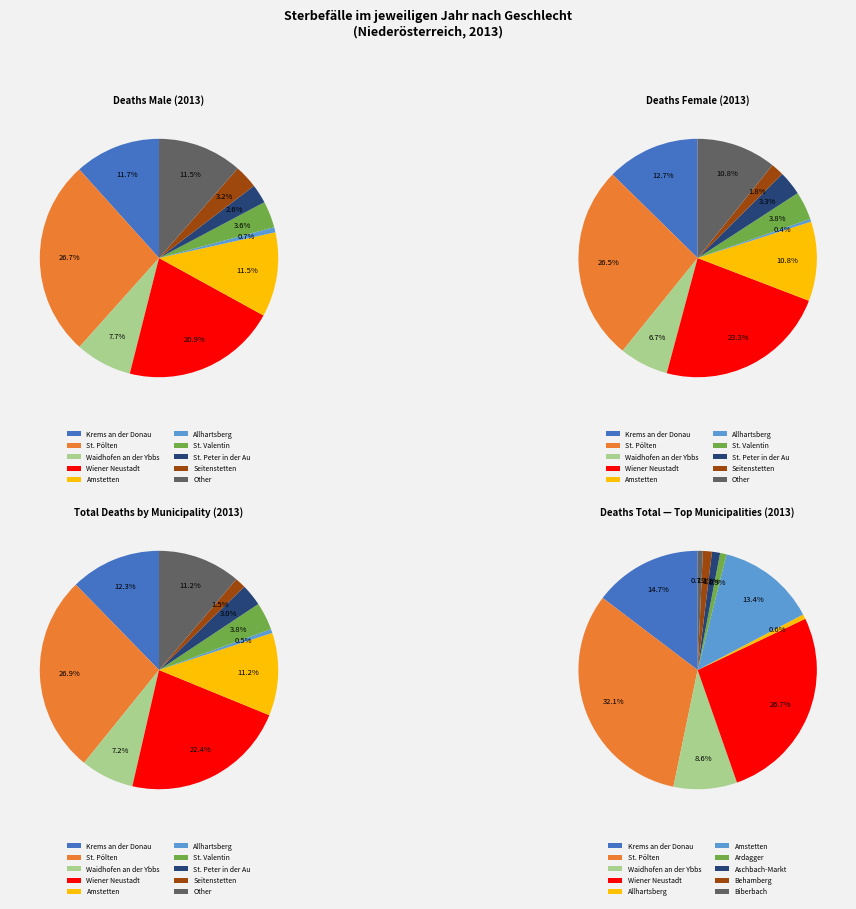

What percentage do St. Valentin and Amstetten (2) together represent?

15.1%